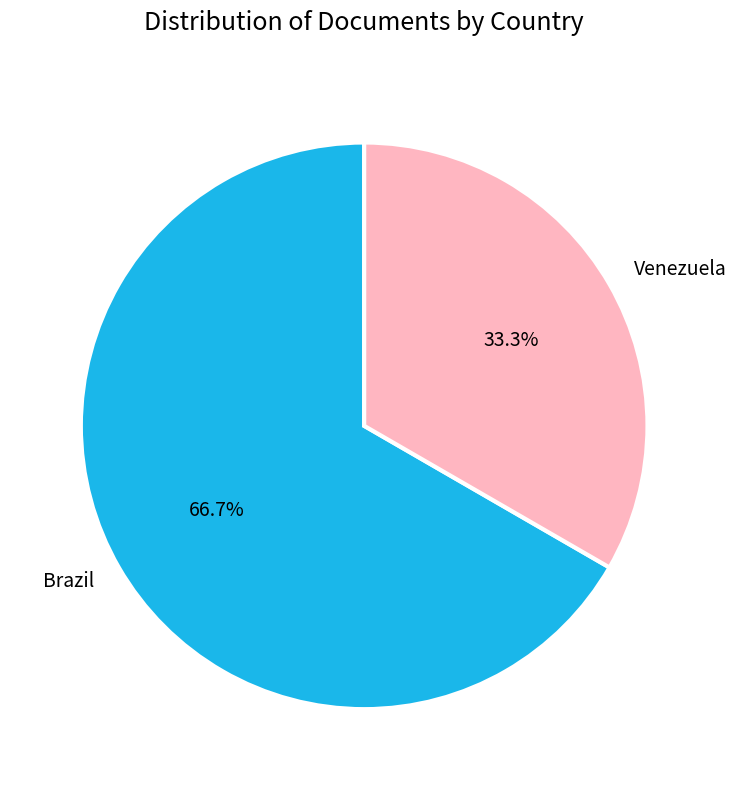

Count the number of slices in the pie.

2